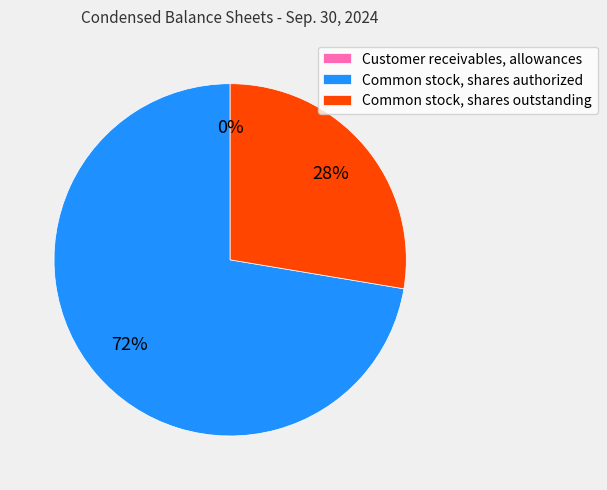

Combined, do Common stock, shares authorized and Common stock, shares outstanding account for over 50%?

Yes